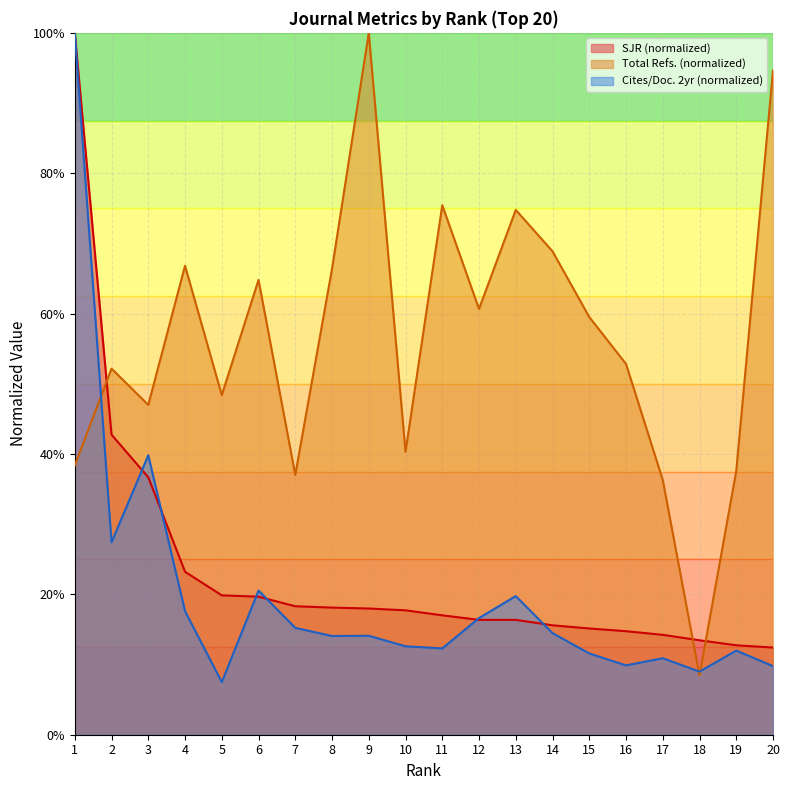

Between which two adjacent categories do Total Refs. and SJR first intersect?

1 and 2